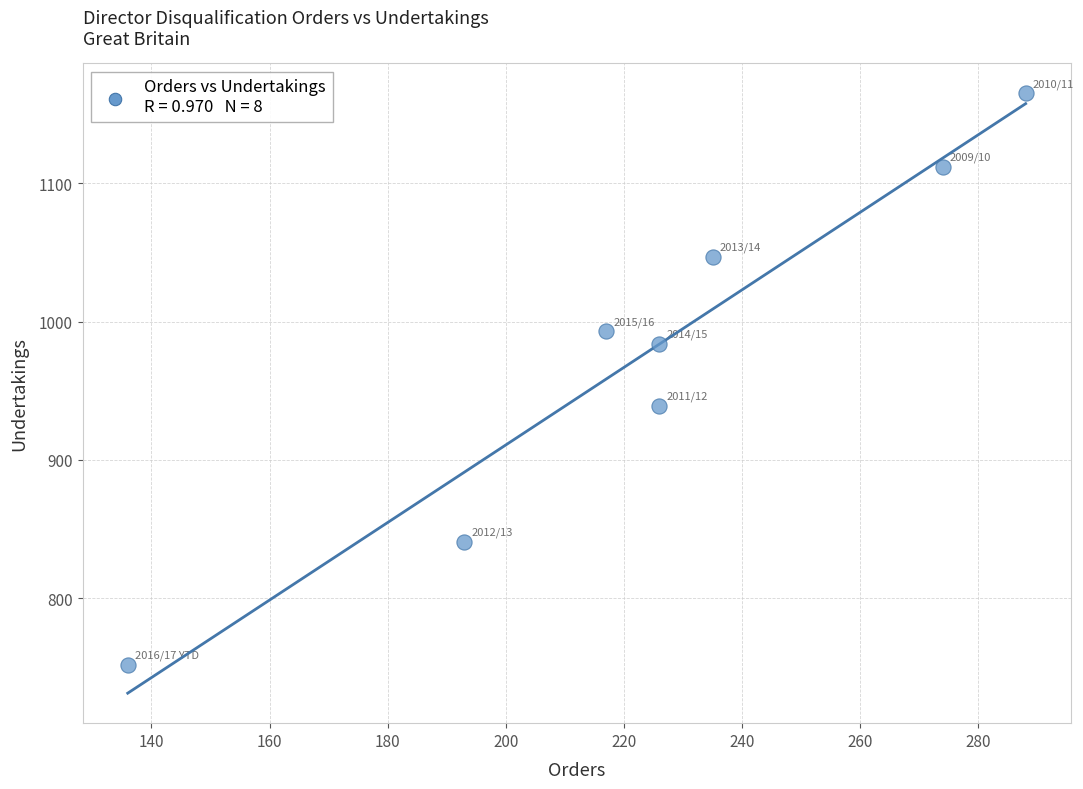

What is the range of X values (max minus min)?

152